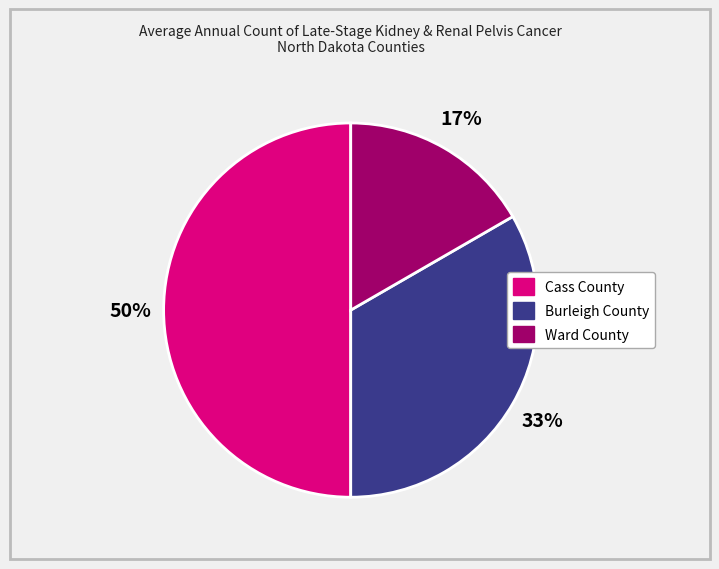

Rank the categories by value from highest to lowest.

Cass County, Burleigh County, Ward County